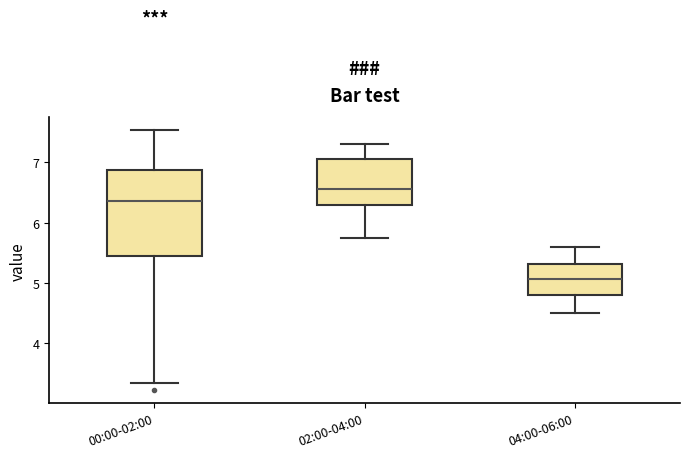

Reading left to right, read every box against the y-axis: the position of its median line, the range the box covers, and the ends of its whiskers. The values are not printed on the chart, so give them approximately, as read against the axis.

00:00-02:00: median 6.4, box 5.4 to 6.9, whiskers 3.3 to 7.5
02:00-04:00: median 6.6, box 6.3 to 7.1, whiskers 5.8 to 7.3
04:00-06:00: median 5.1, box 4.8 to 5.3, whiskers 4.5 to 5.6